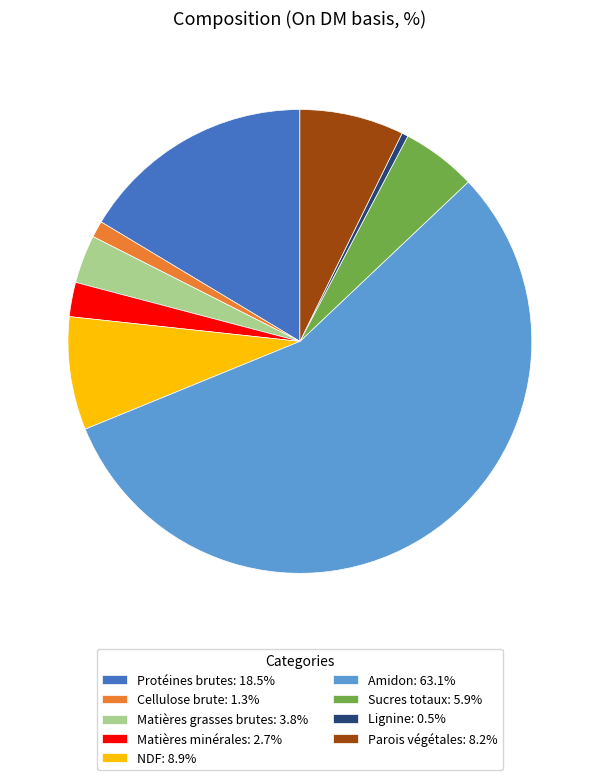

How many segments does this pie chart have?

9